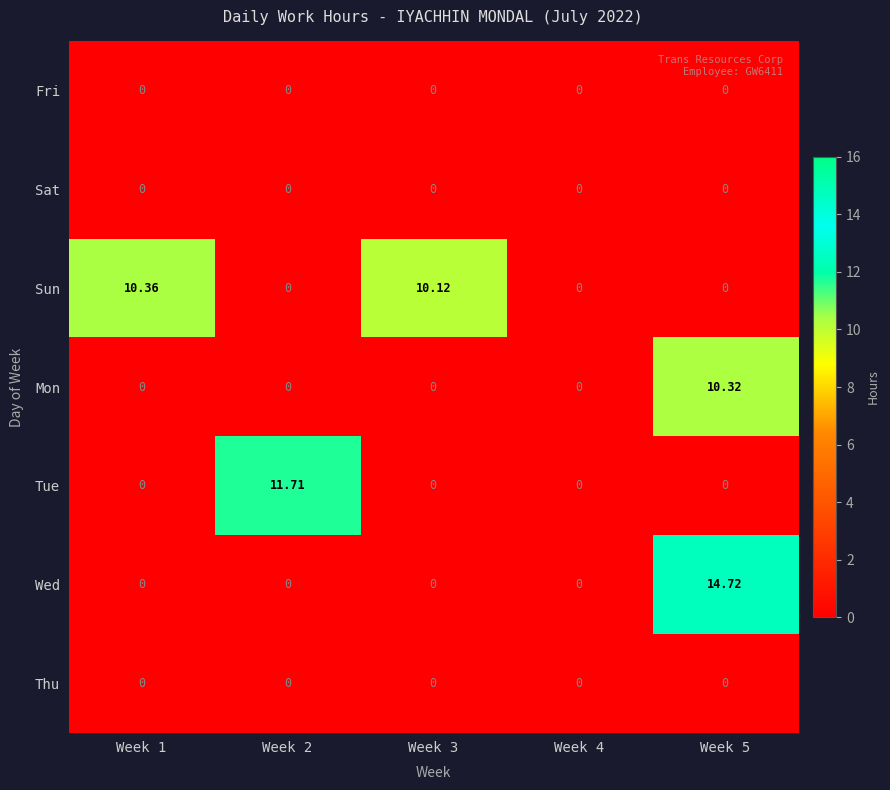

Between Week 2 and Week 5, which series saw the biggest shift?

Wed